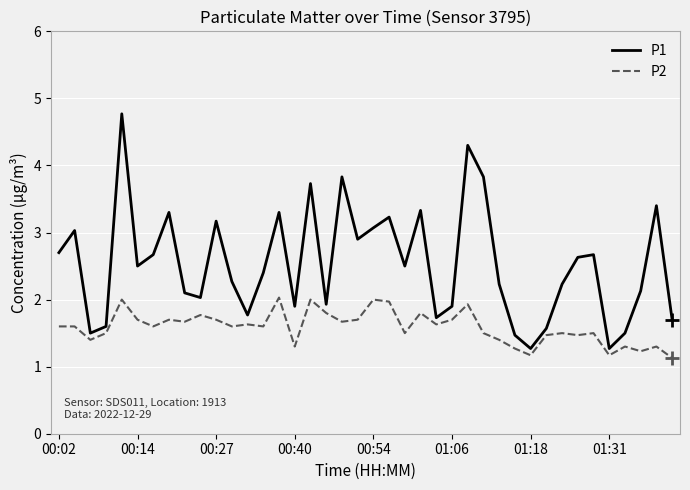

Which series has the widest spread of values?

P1